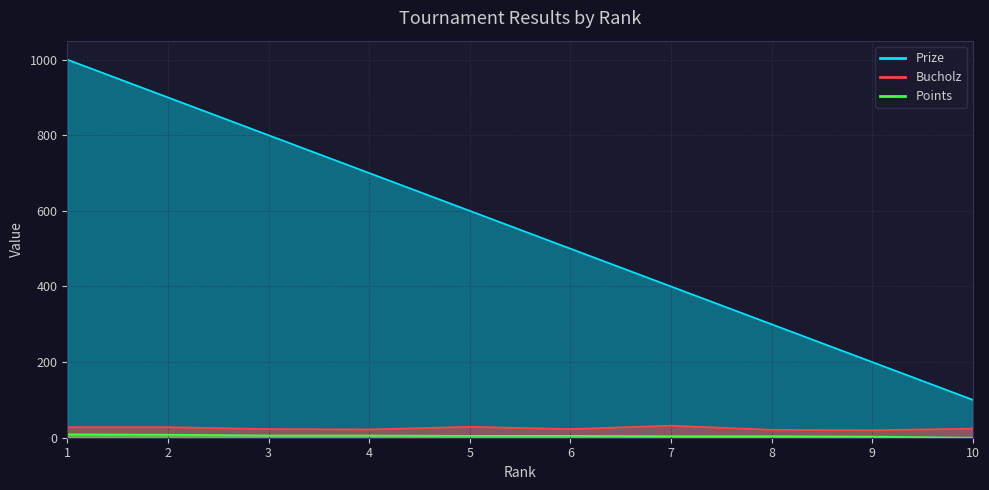

What value does the Prize series have at 7, to the nearest 50?

400